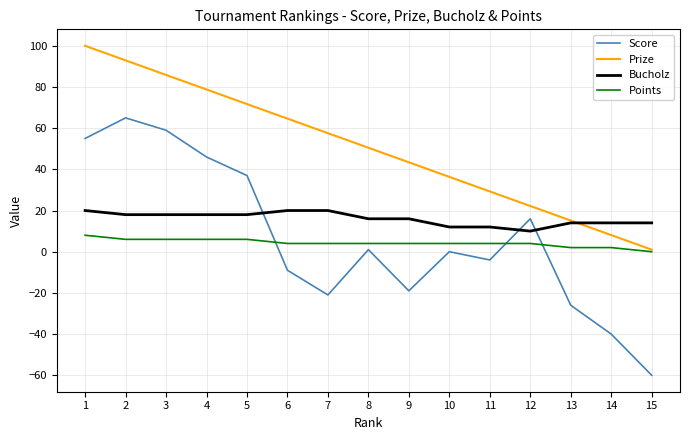

List the series in order of their peak value, highest first.

Prize, Score, Bucholz, Points